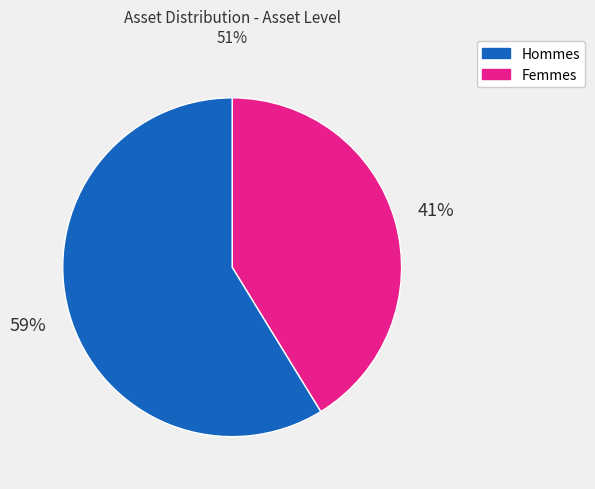

To the nearest percent, what is the average slice percentage?

50%